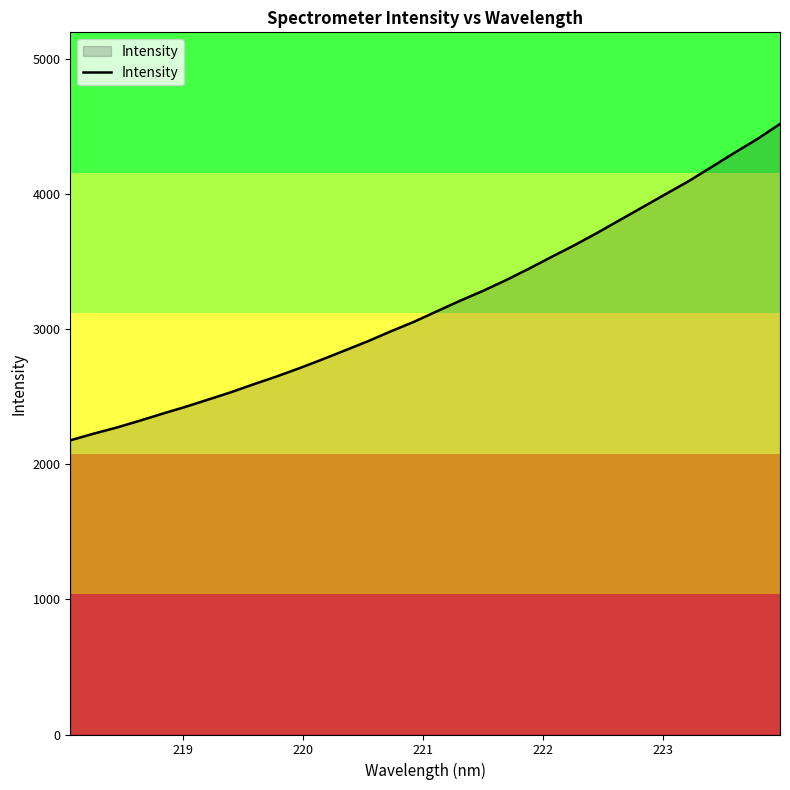

What is the greatest value displayed?

4521.0